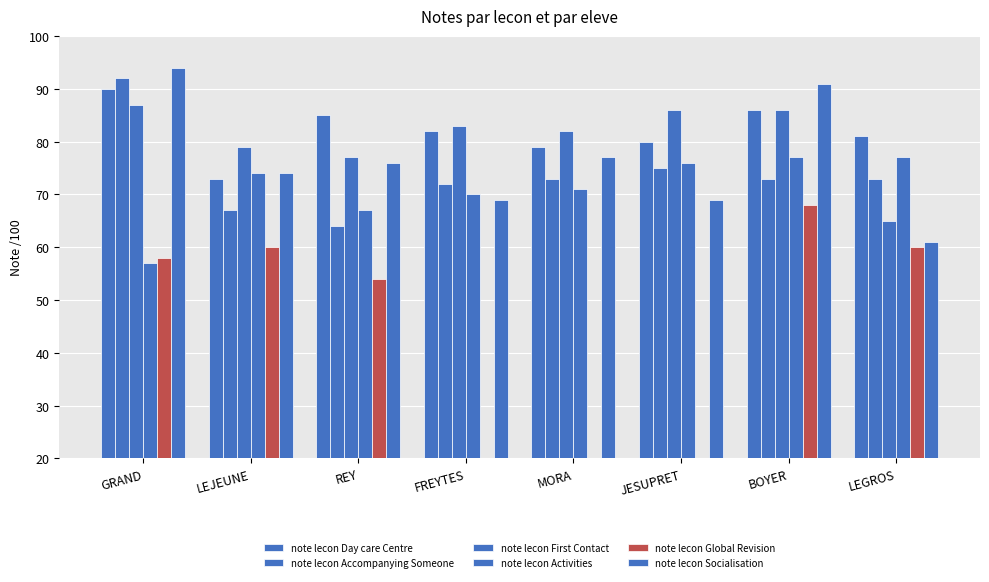

Is it true that note lecon Socialisation equals 61 at LEGROS?

True